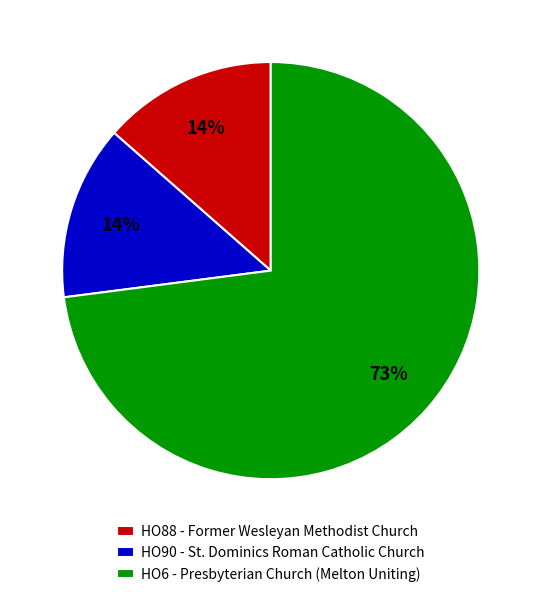

To the nearest percent, what is the average slice percentage?

33%